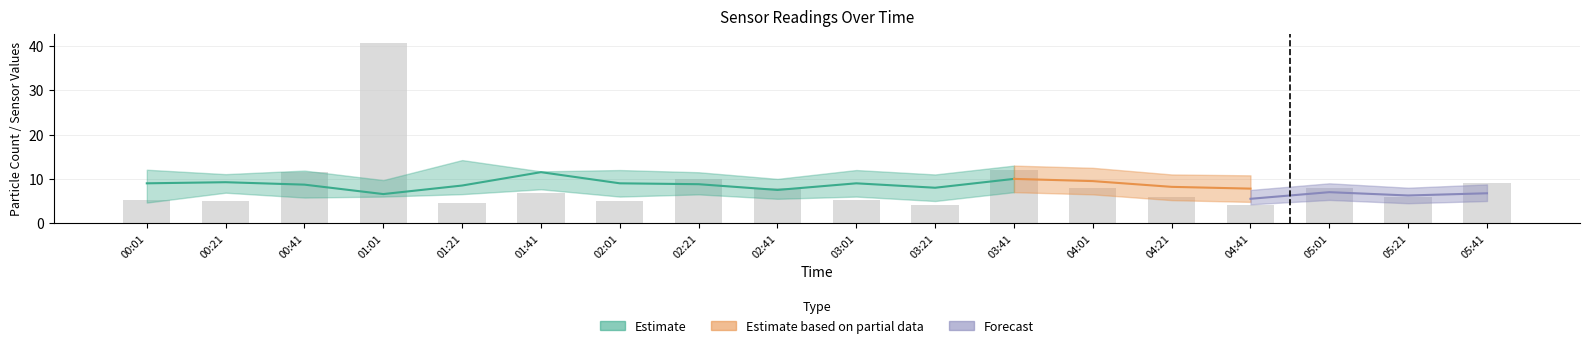

Is it true that the value at 03:21 is 4.0?

True